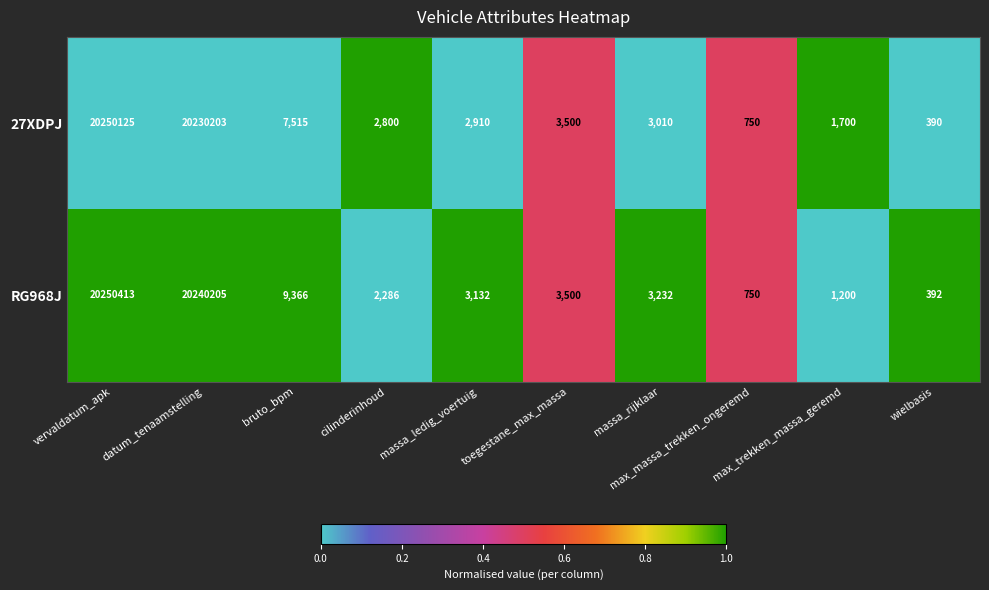

Which series has the largest total across all categories?

RG968J